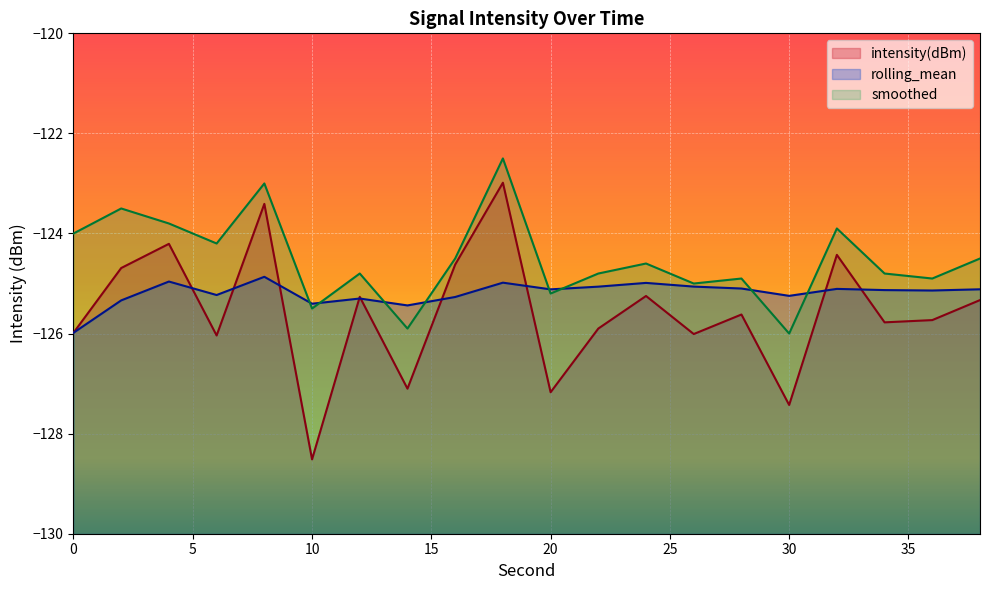

What is the difference between the second highest and second lowest values in the intensity(dBm) series?

4.0